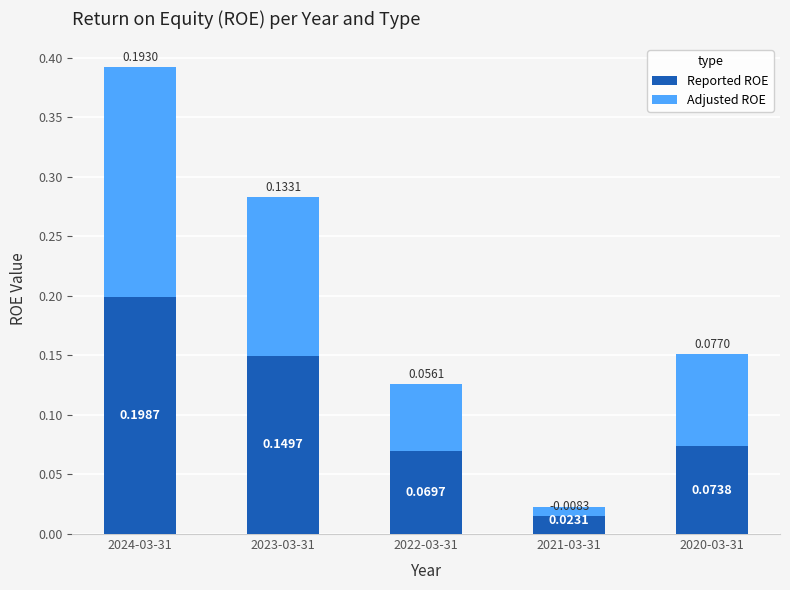

What is the difference between the maximum and minimum values in the Reported ROE series?

0.2